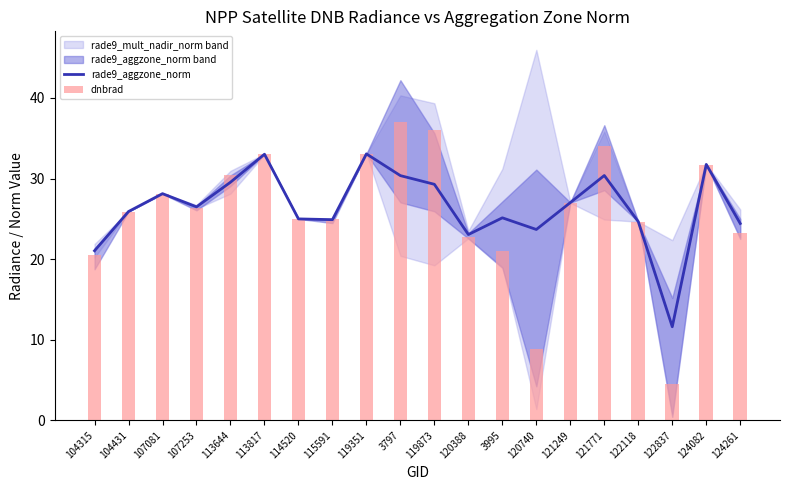

At how many categories does at least one series exceed 29?

7